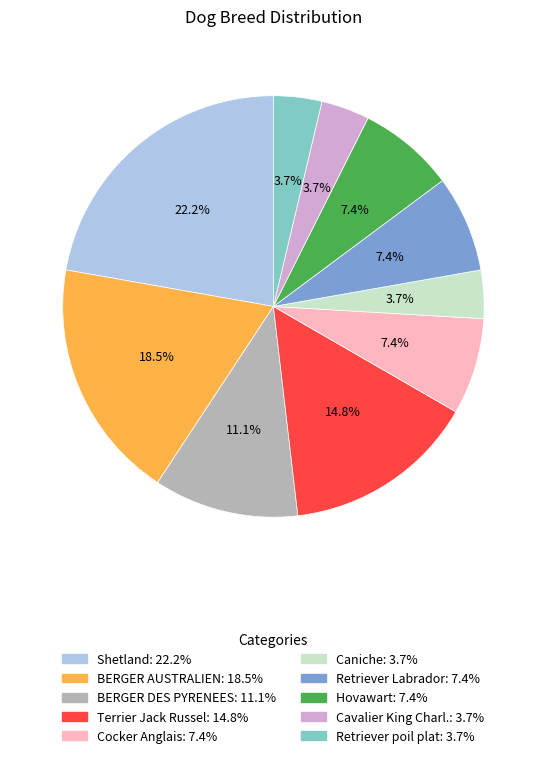

To the nearest percent, what is the combined percentage of Caniche and Cavalier King Charl.?

7%